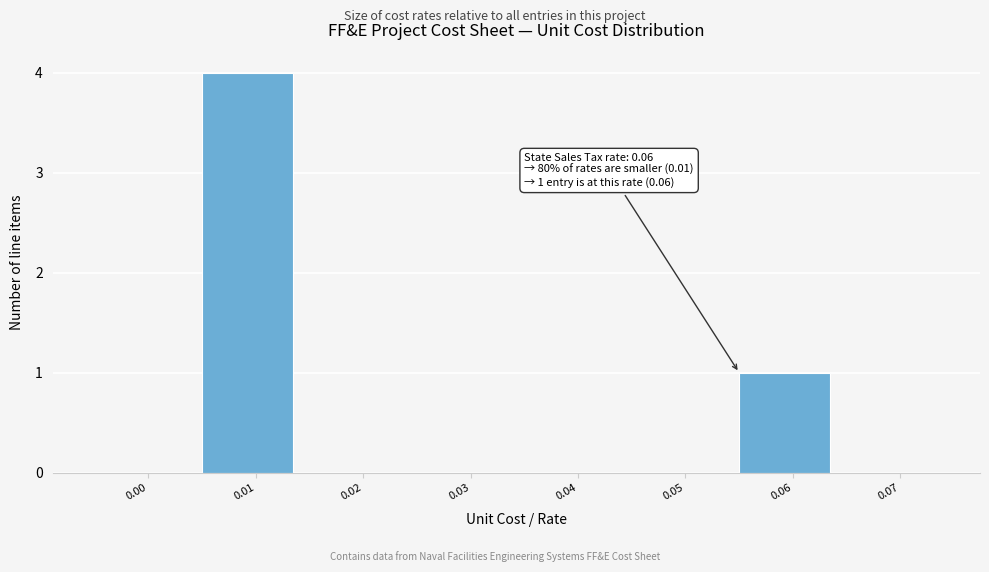

Reading right to left, extract all data points from this chart.

0.07=0	0.06=1	0.05=0	0.04=0	0.03=0	0.02=0	0.01=4	0.00=0